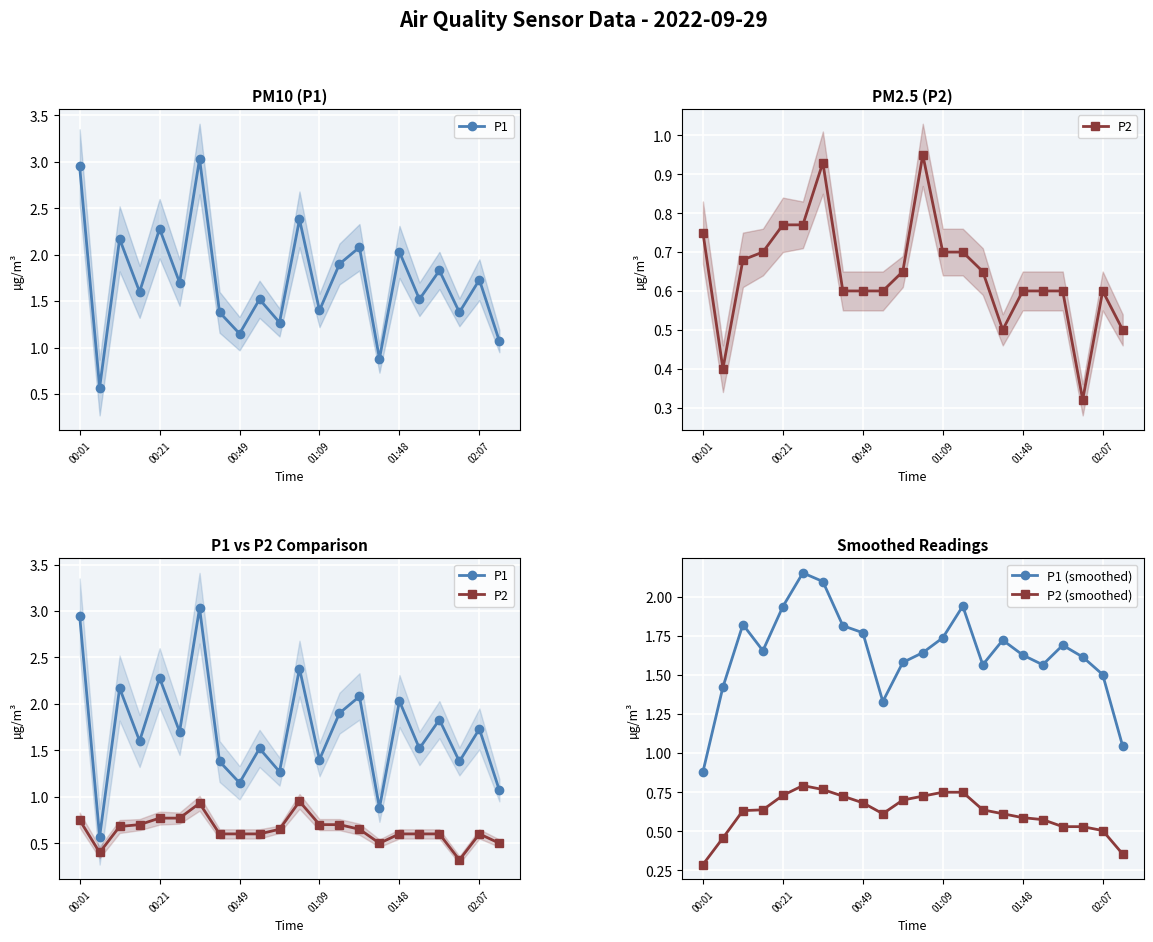

True or false: P2 and P1 intersect in this chart.

False